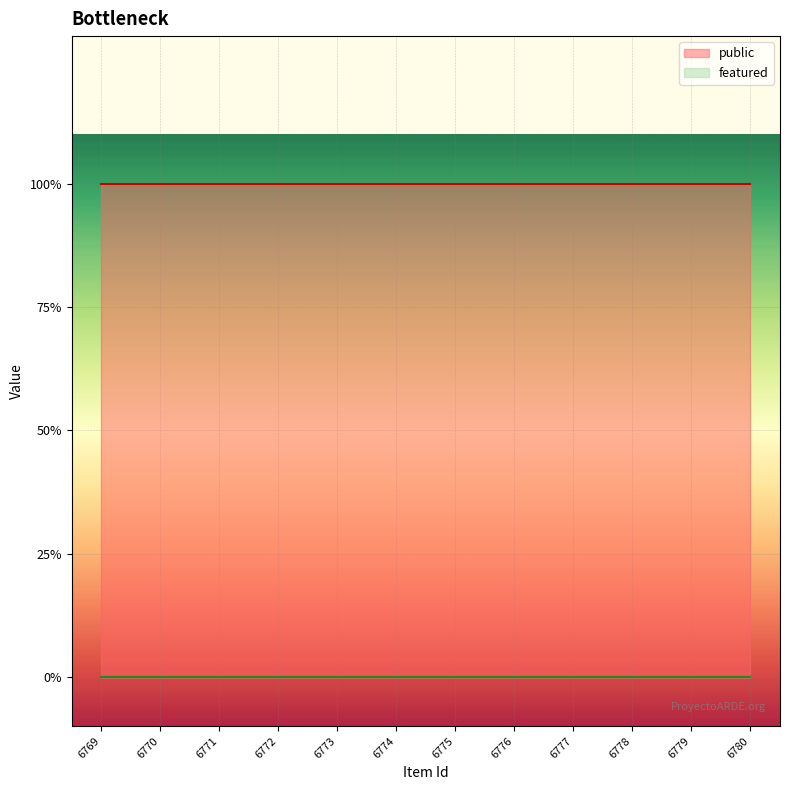

Is the value of featured at 6777 greater than the value of public at 6771?

No